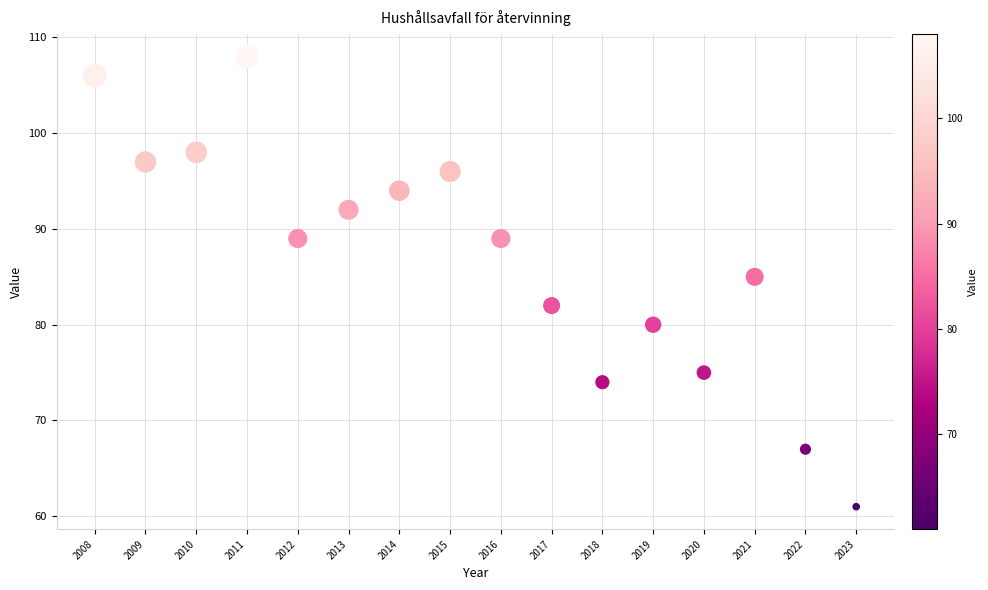

What is the range of X values (max minus min)?

15